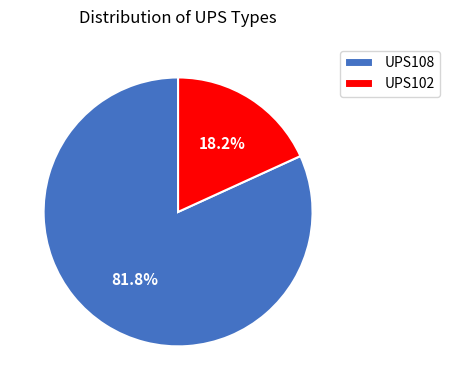

Is it true that UPS102 is 18% of the pie?

True